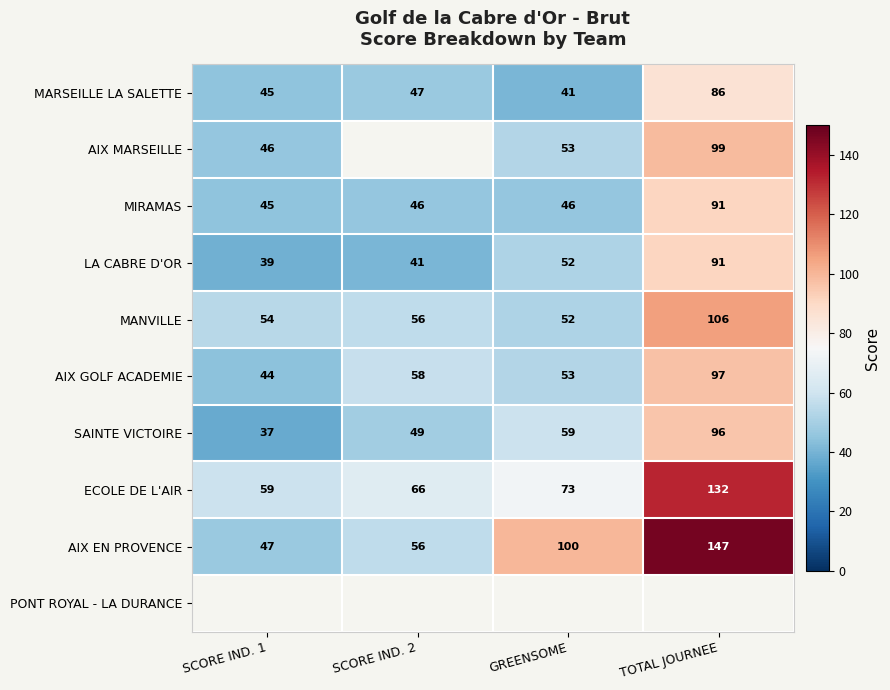

What is the sum of the MIRAMAS values at TOTAL JOURNEE and GREENSOME?

137